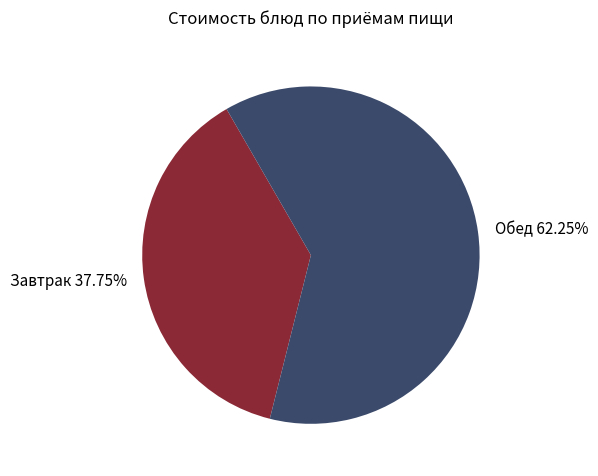

Which category has the biggest portion of the pie?

Обед 62.25%